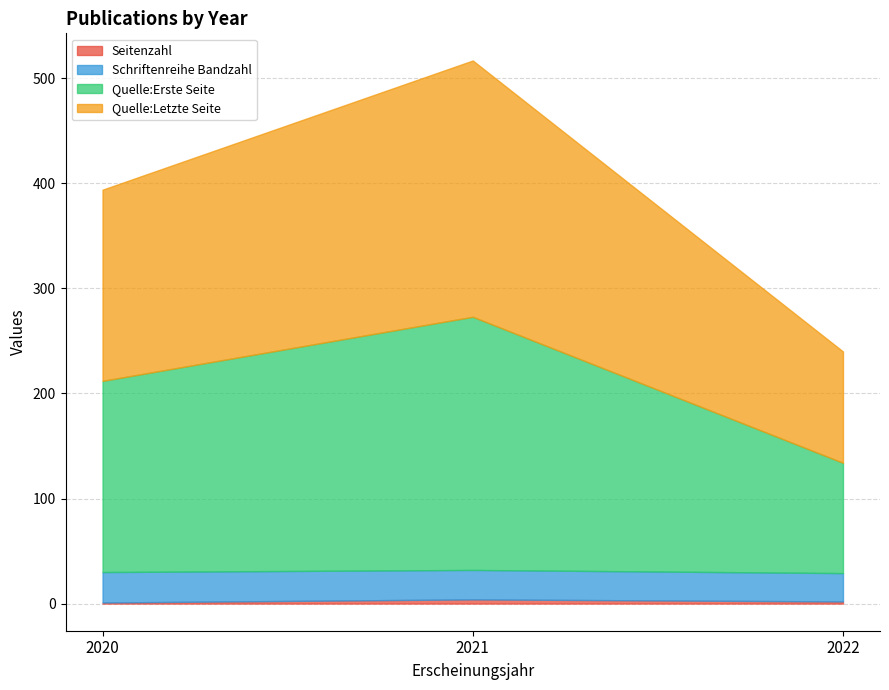

Which label corresponds to the smallest value in the chart?

2020